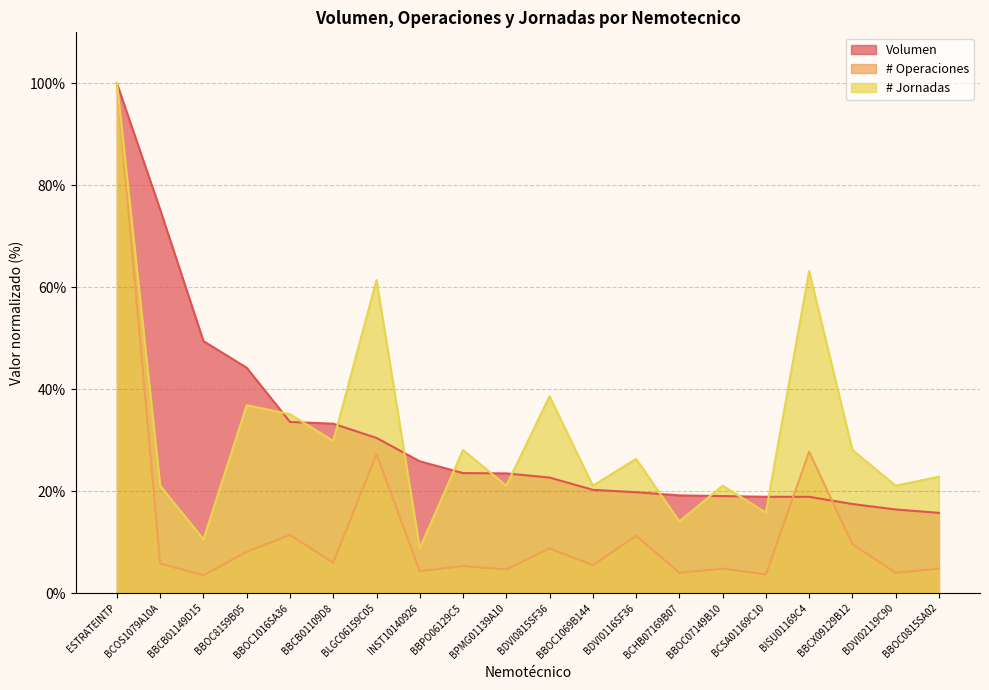

True or false: Volumen has a value of 50.7 at ESTRATEINTP.

False